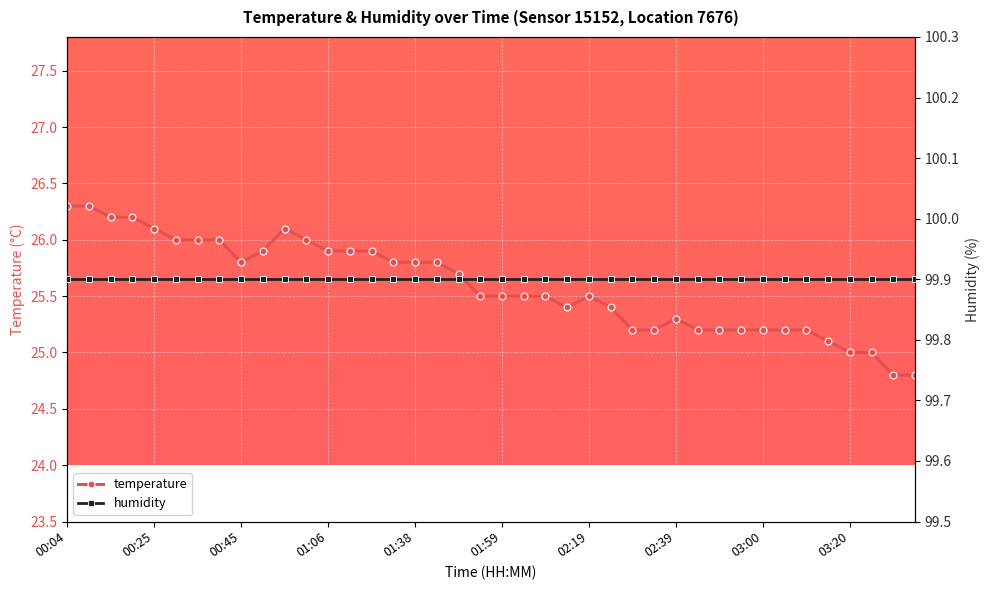

What is the maximum value shown in the chart?

99.9